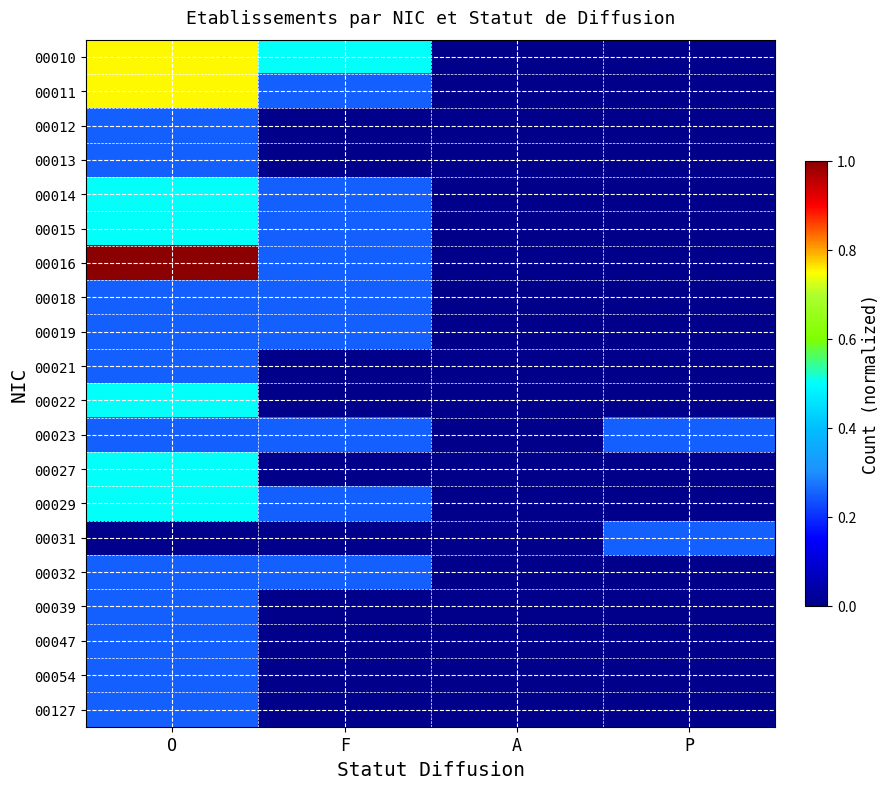

How many distinct data groups are displayed?

20